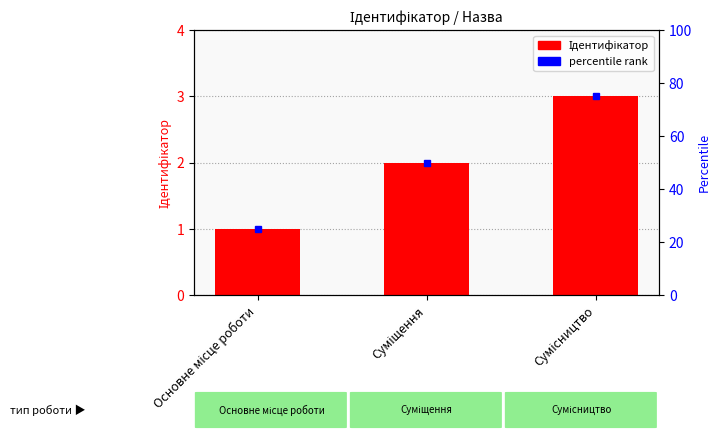

What is the label of the 2nd bar from the right?

Суміщення